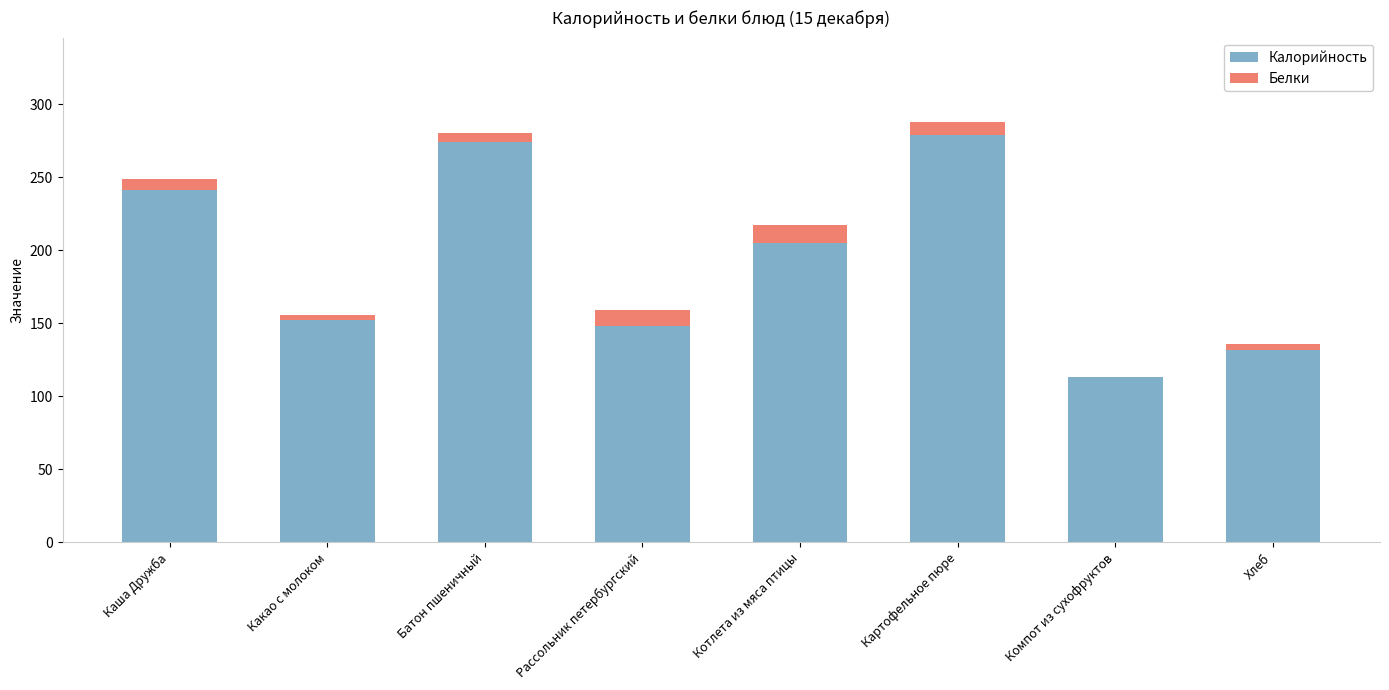

What is the approximate value of Калорийность at Картофельное пюре?

279